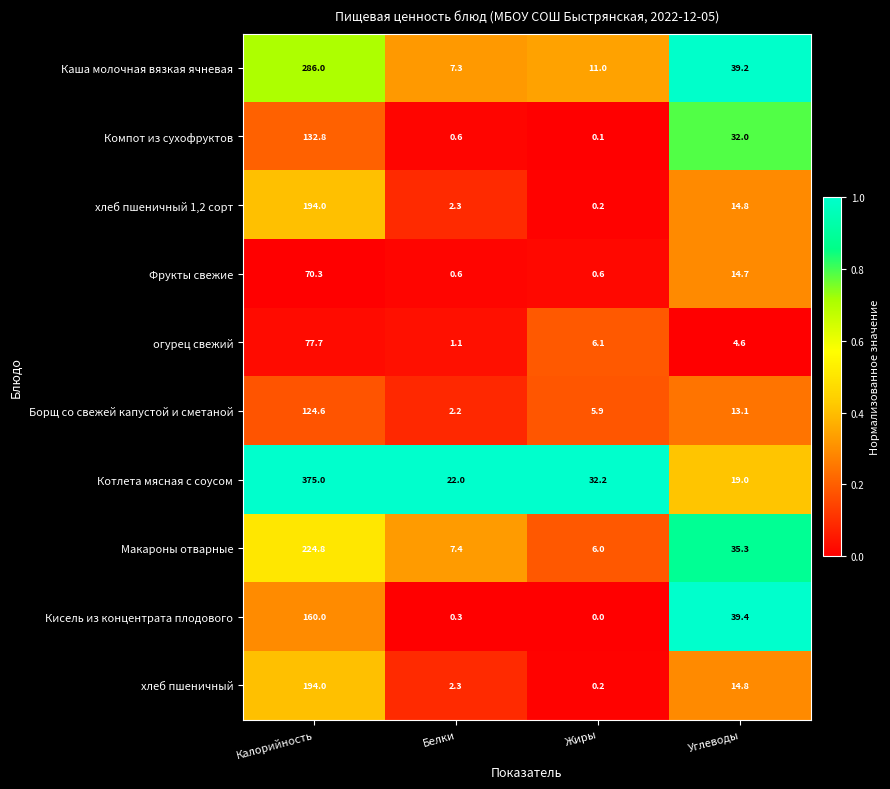

Which label corresponds to the smallest value in the chart?

Жиры